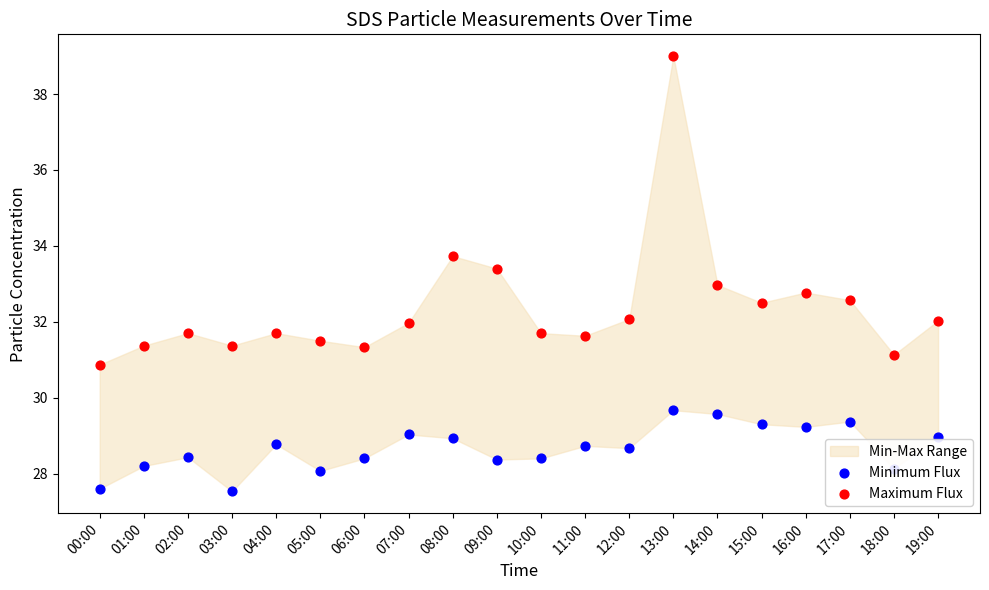

At which category is the sum across all series the highest?

13:00